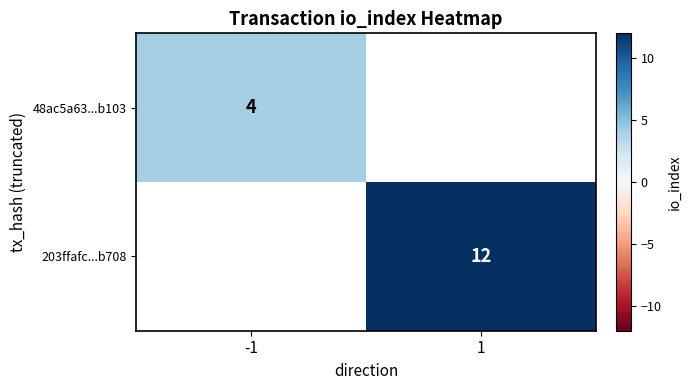

Where is 48ac5a63...b103 nearest to the value 4?

-1